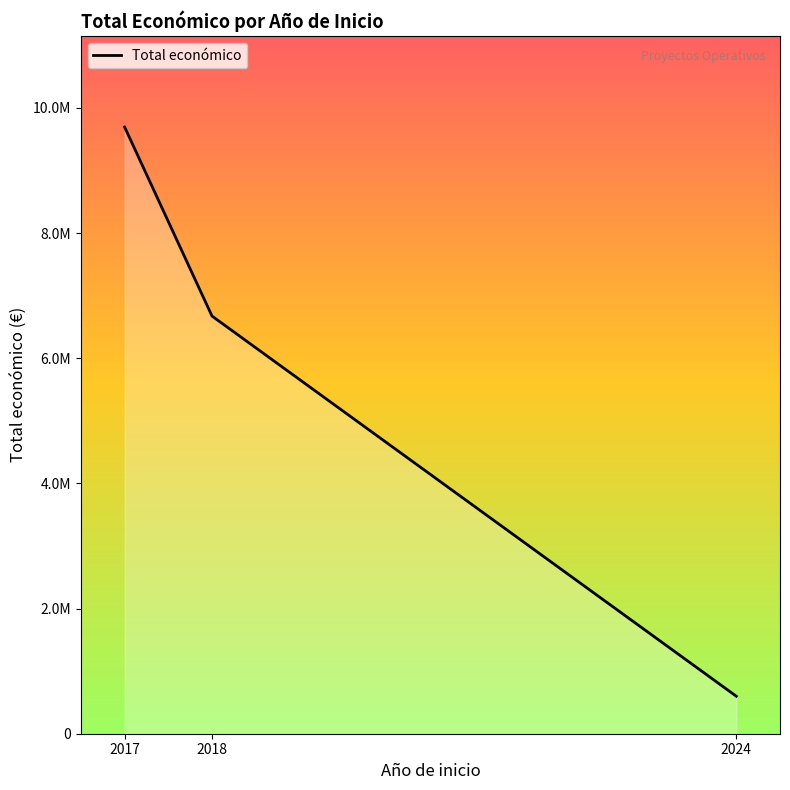

Is this an area chart (filled region under the line)?

Yes